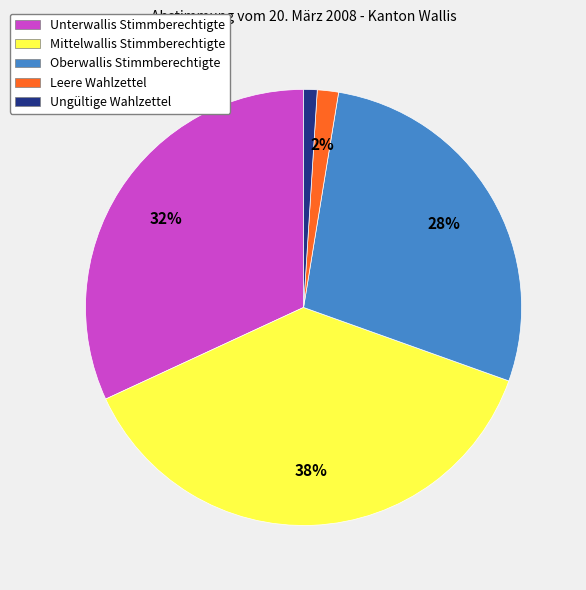

Rank the categories by value from highest to lowest.

Mittelwallis Stimmberechtigte, Unterwallis Stimmberechtigte, Oberwallis Stimmberechtigte, Leere Wahlzettel, Ungültige Wahlzettel